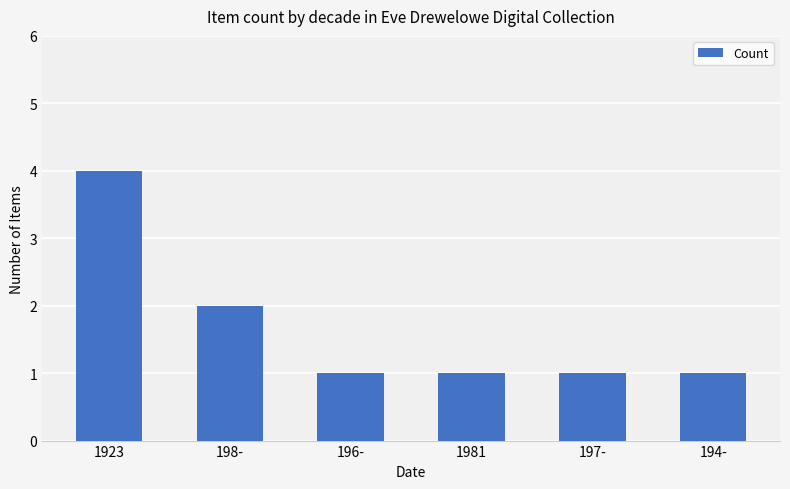

Are the bars grouped side by side (vs. stacked)?

No